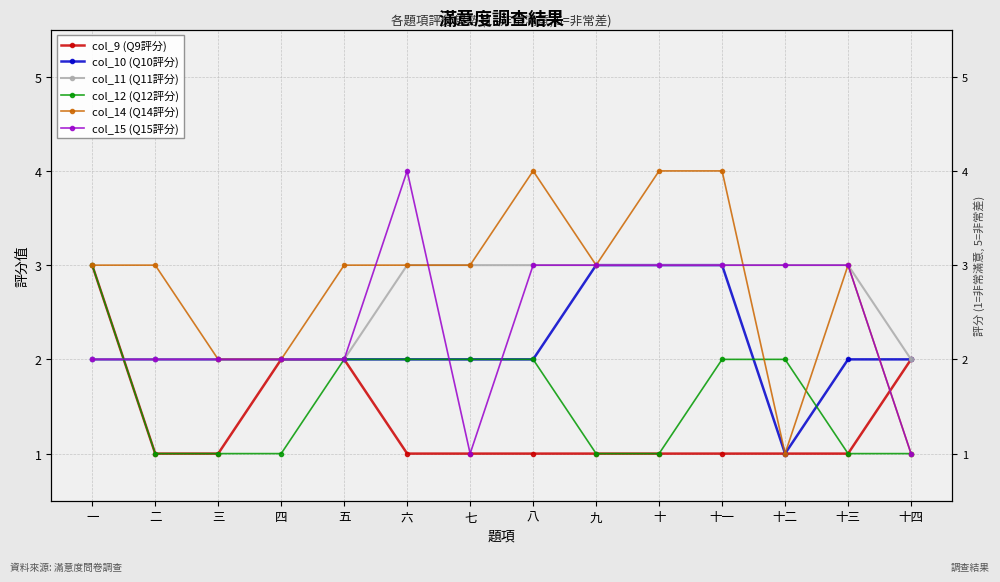

What is the spread (max minus min) of values at 九?

2